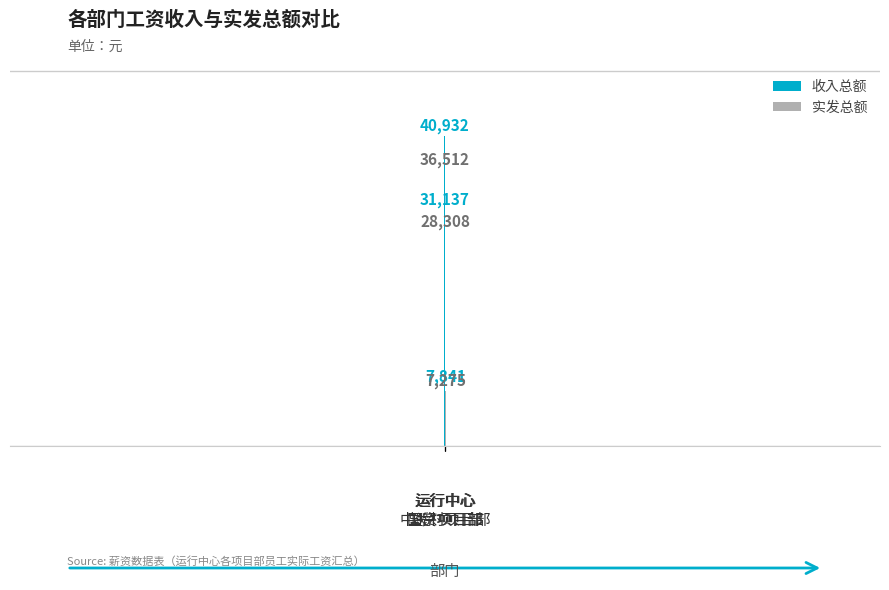

Which series has the widest spread of values?

收入总额